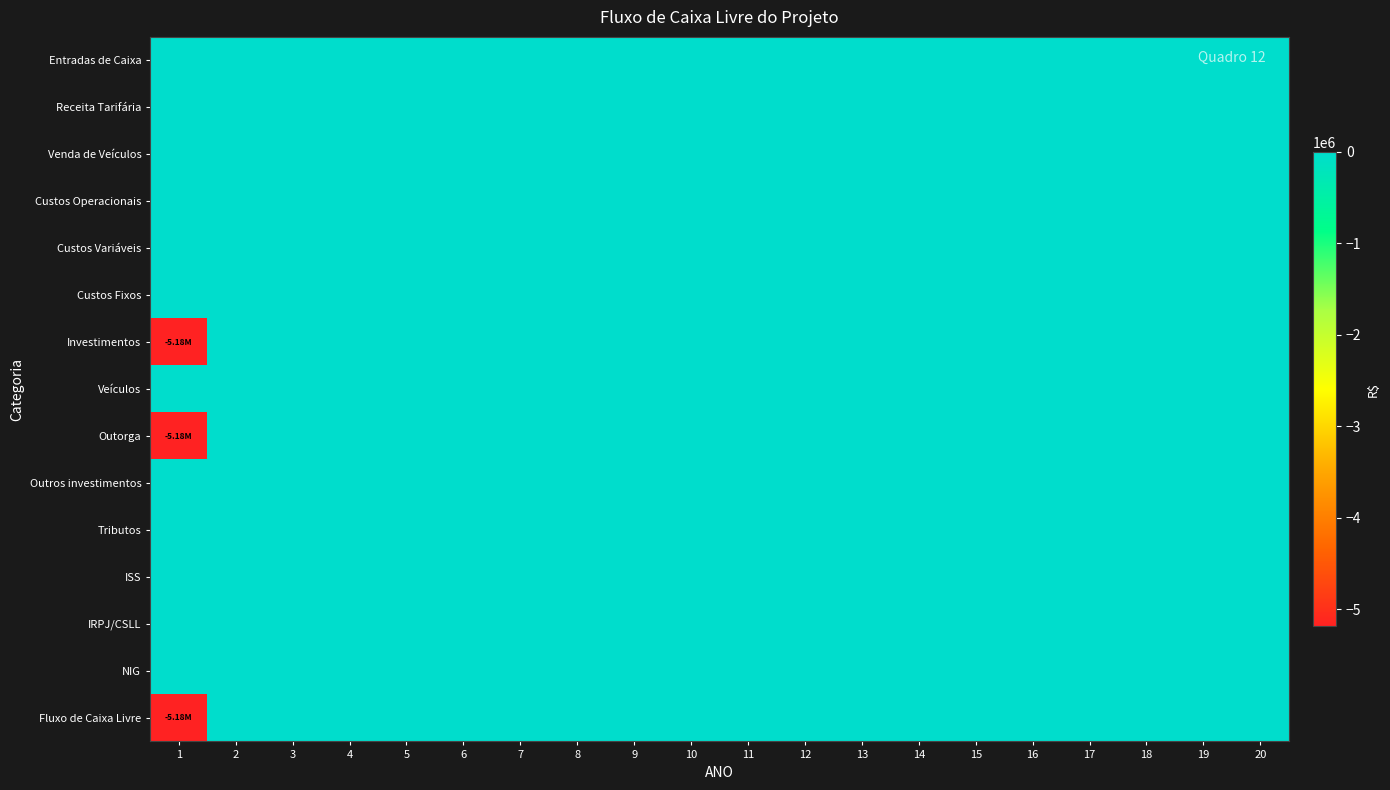

How many series are shown in this chart?

15